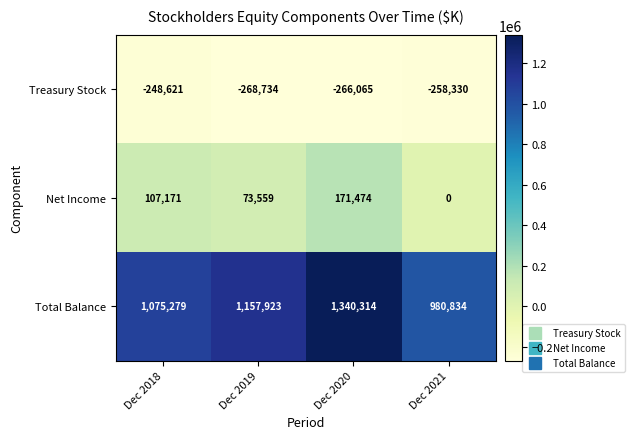

True or false: Treasury Stock has a value of -258330 at Dec 2021.

True